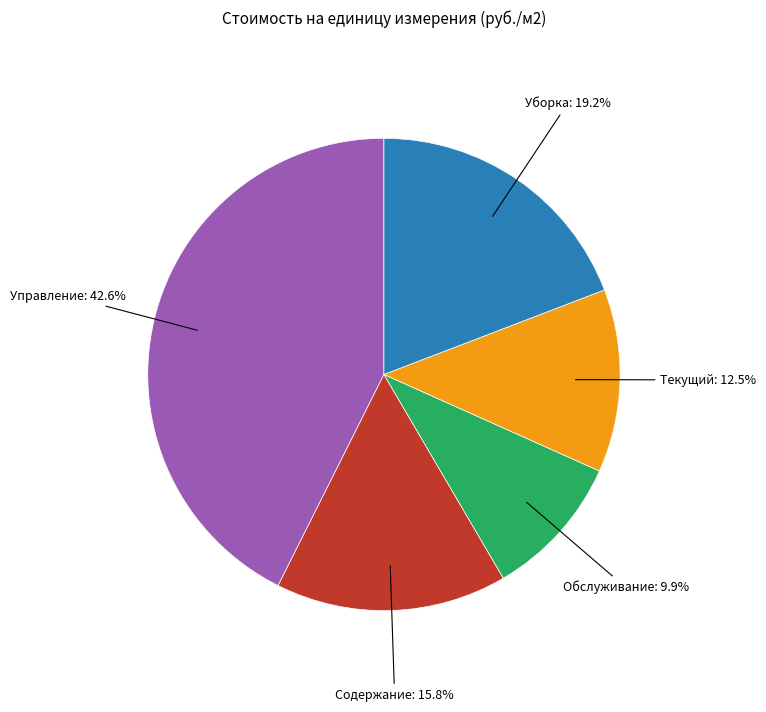

Is there a majority slice in this chart?

No